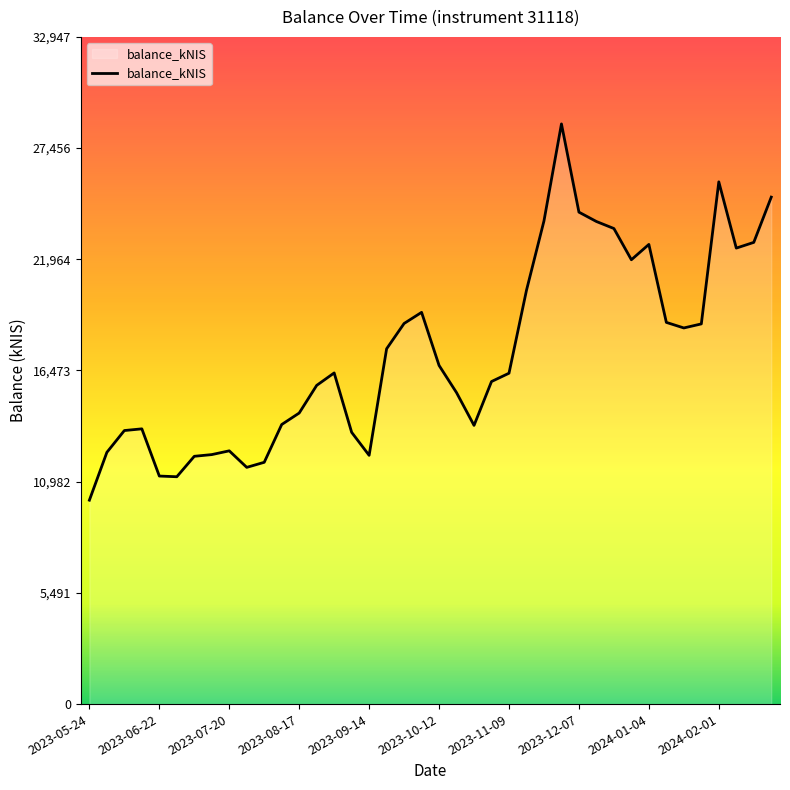

What is the difference between the maximum and minimum values?

18581.2